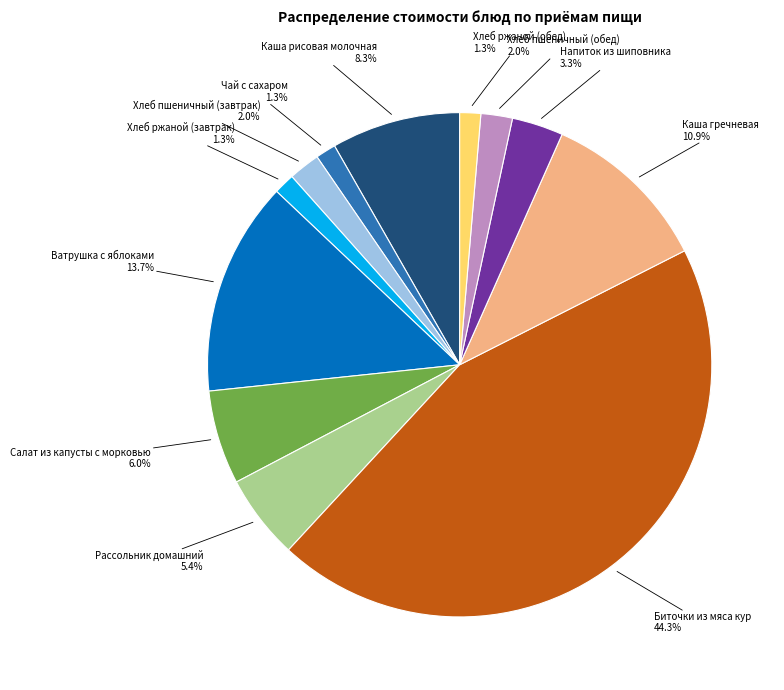

What percentage is NOT represented by Каша гречневая?

89.1%